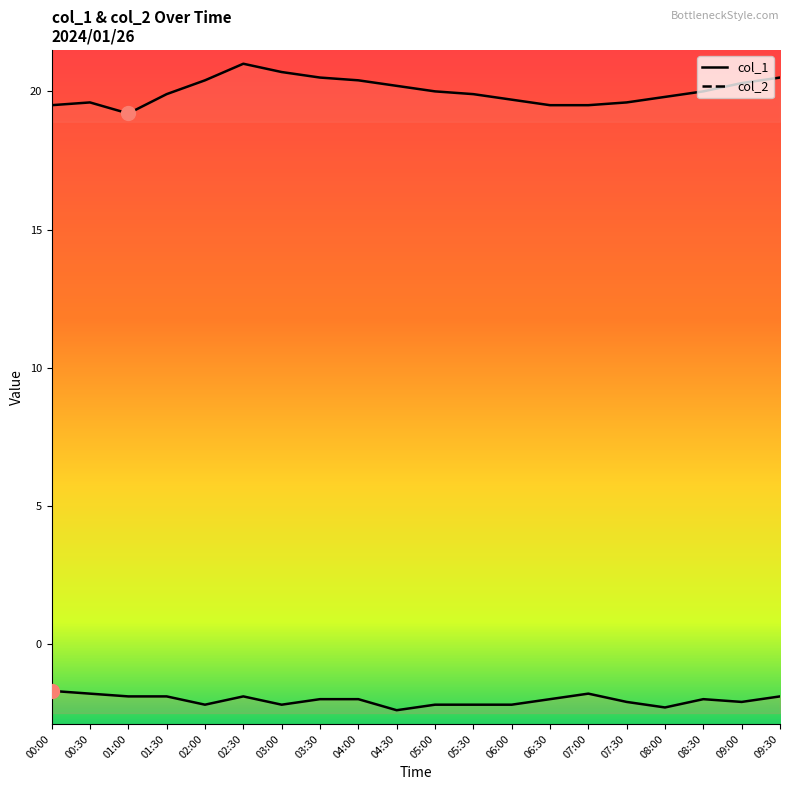

Reading left to right, transcribe all the data shown in this chart.

col_1: 00:00=19.5	00:30=19.6	01:00=19.2	01:30=19.9	02:00=20.4	02:30=21.0	03:00=20.7	03:30=20.5	04:00=20.4	04:30=20.2	05:00=20.0	05:30=19.9	06:00=19.7	06:30=19.5	07:00=19.5	07:30=19.6	08:00=19.8	08:30=20.0	09:00=20.3	09:30=20.5
col_2: 00:00=-1.7	00:30=-1.8	01:00=-1.9	01:30=-1.9	02:00=-2.2	02:30=-1.9	03:00=-2.2	03:30=-2.0	04:00=-2.0	04:30=-2.4	05:00=-2.2	05:30=-2.2	06:00=-2.2	06:30=-2.0	07:00=-1.8	07:30=-2.1	08:00=-2.3	08:30=-2.0	09:00=-2.1	09:30=-1.9